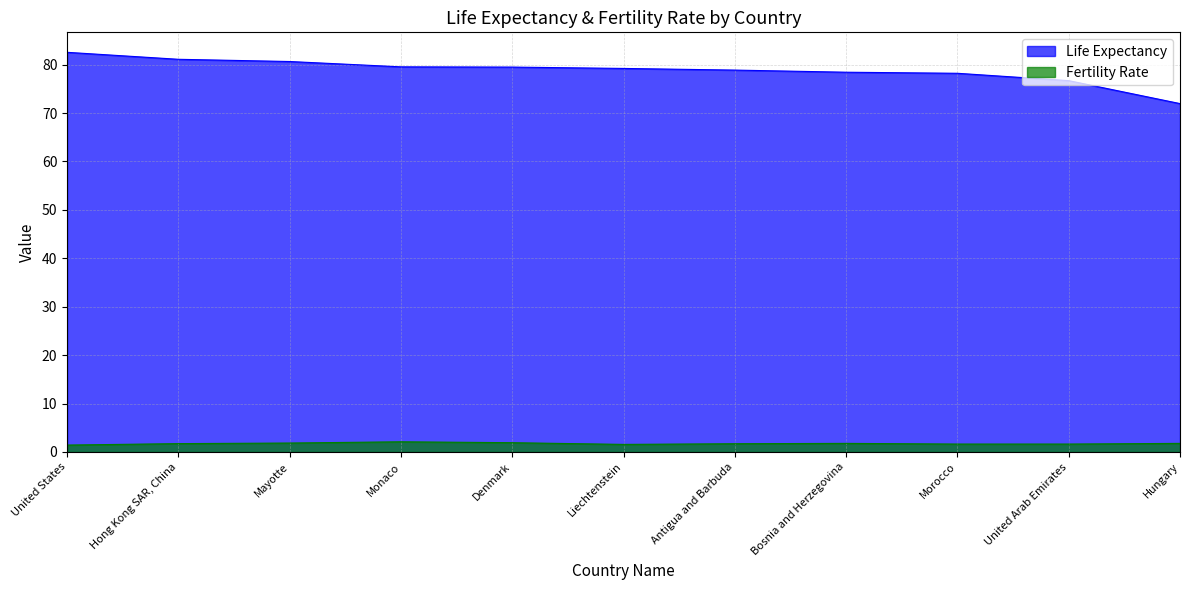

Which category has the lowest value across all series?

United States